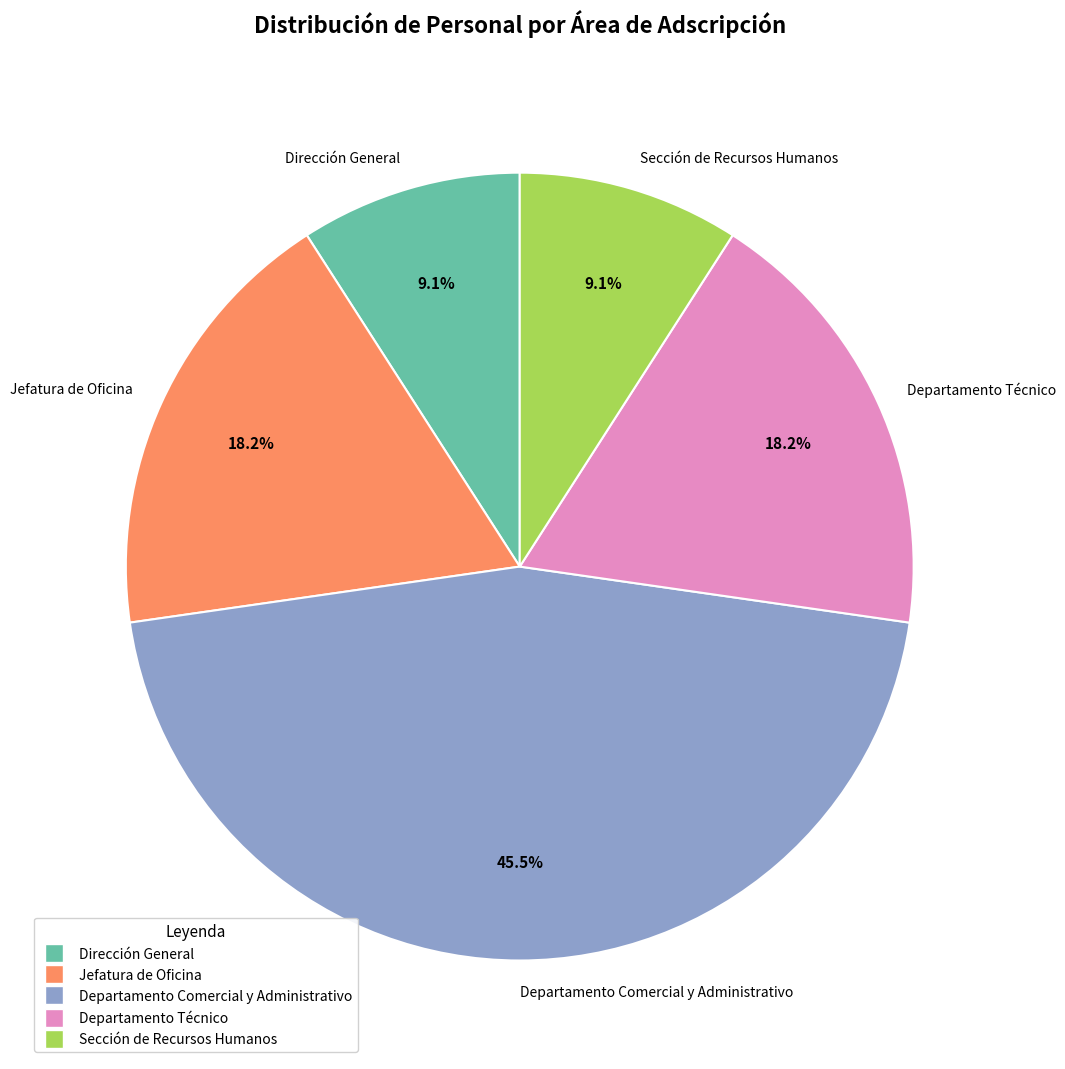

How much of the chart is everything except Departamento Técnico?

81.8%